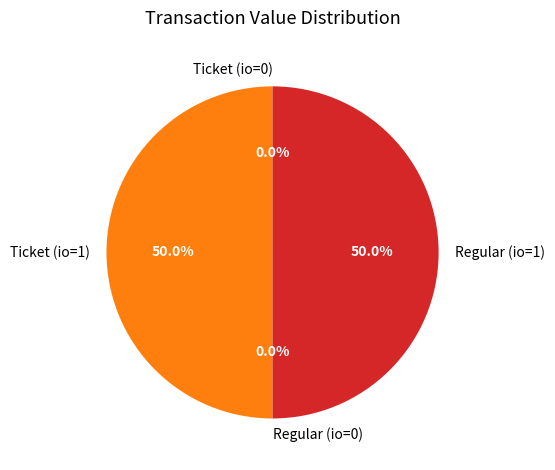

Is the sum of Ticket (io=1) and Regular (io=1) greater than half?

Yes